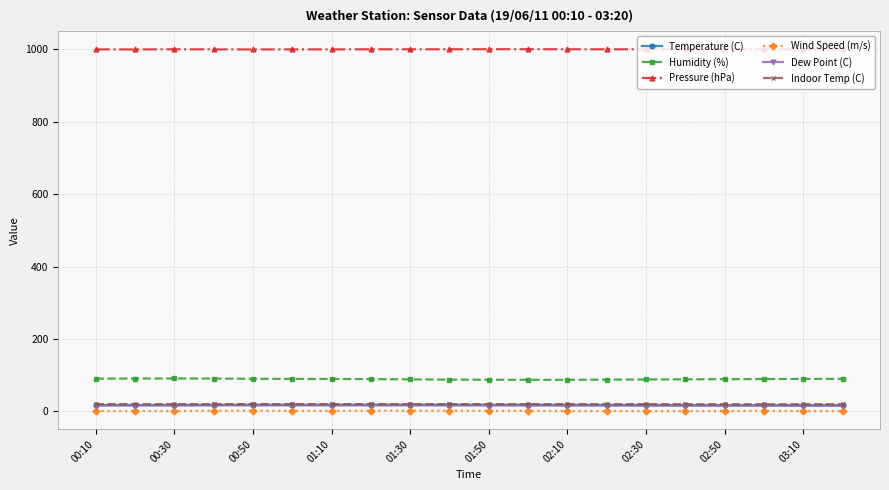

True or false: Humidity (%) and Pressure (hPa) cross at least once.

False